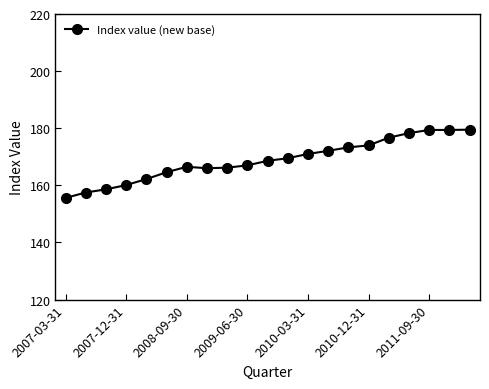

What is the average value?

168.9